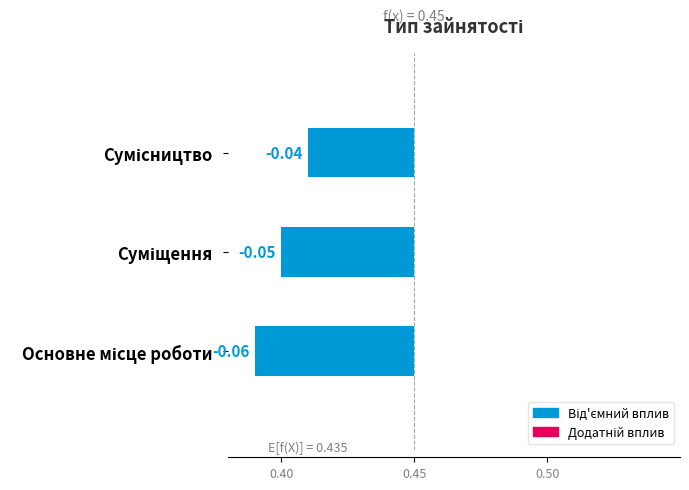

Rank the categories by value from lowest to highest.

Основне місце роботи, Суміщення, Сумісництво